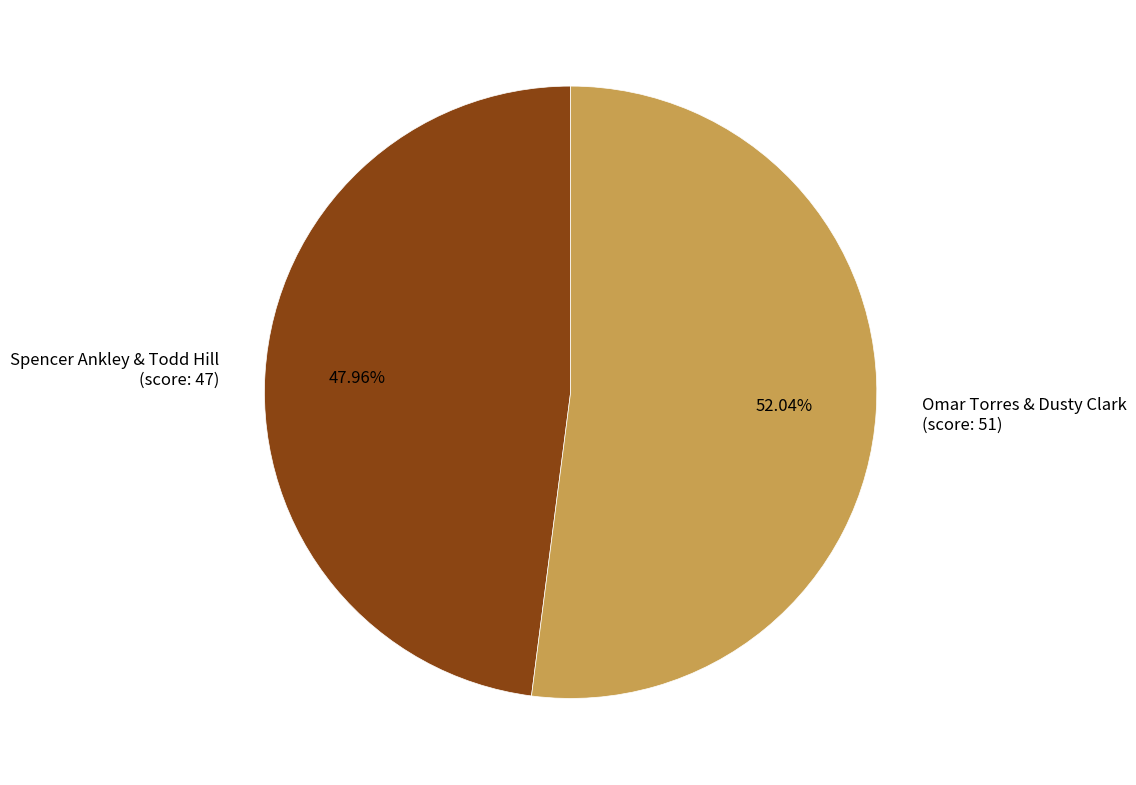

Which category has the smallest portion of the pie?

Spencer Ankley & Todd Hill (score: 47)